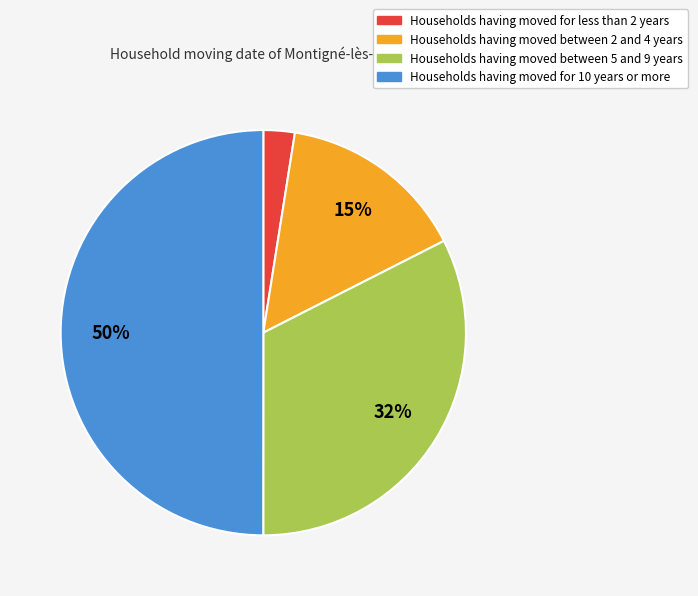

To the nearest percent, what is the average slice percentage?

25%